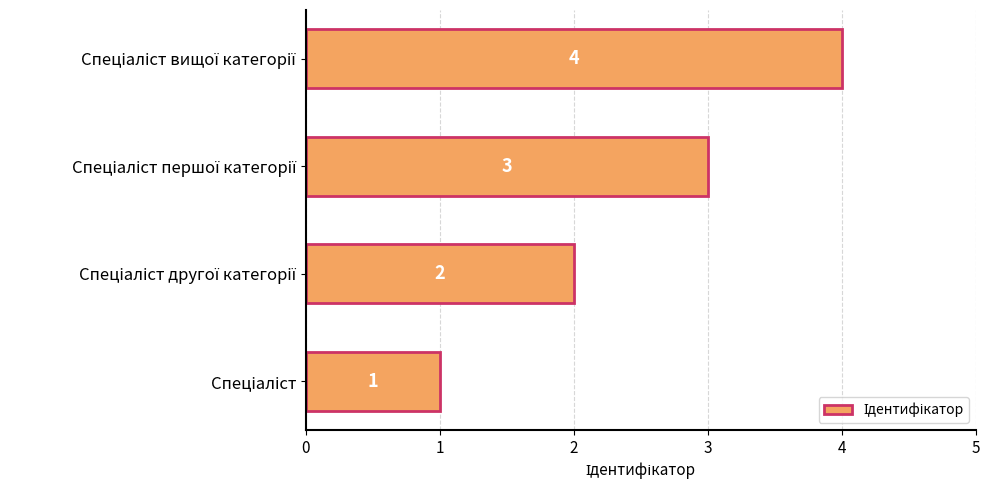

What is the smallest value displayed?

1